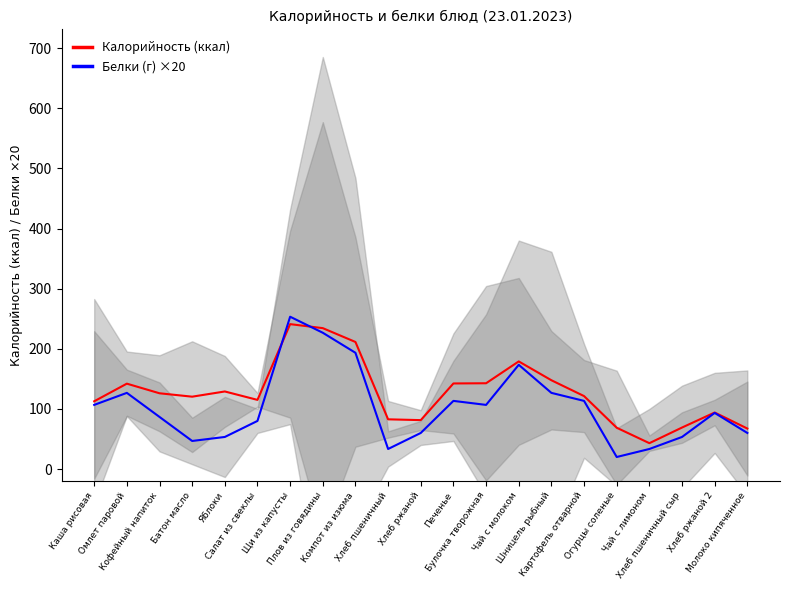

Which series has the widest spread of values?

Белки (г) ×20